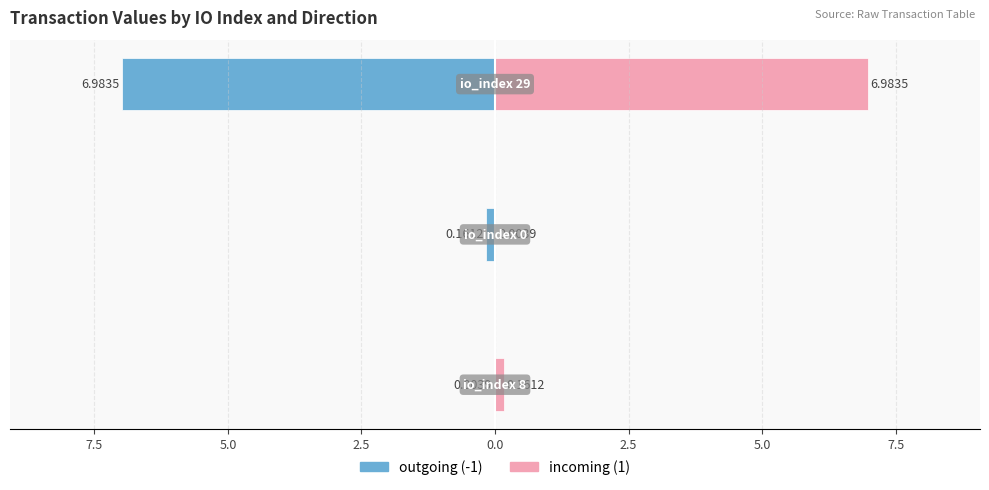

Reading left to right, transcribe all the data shown in this chart.

outgoing (-1): 10.0=-0.0	7.5=-0.2	5.0=-7.0
incoming (1): 10.0=0.2	7.5=0.0	5.0=7.0